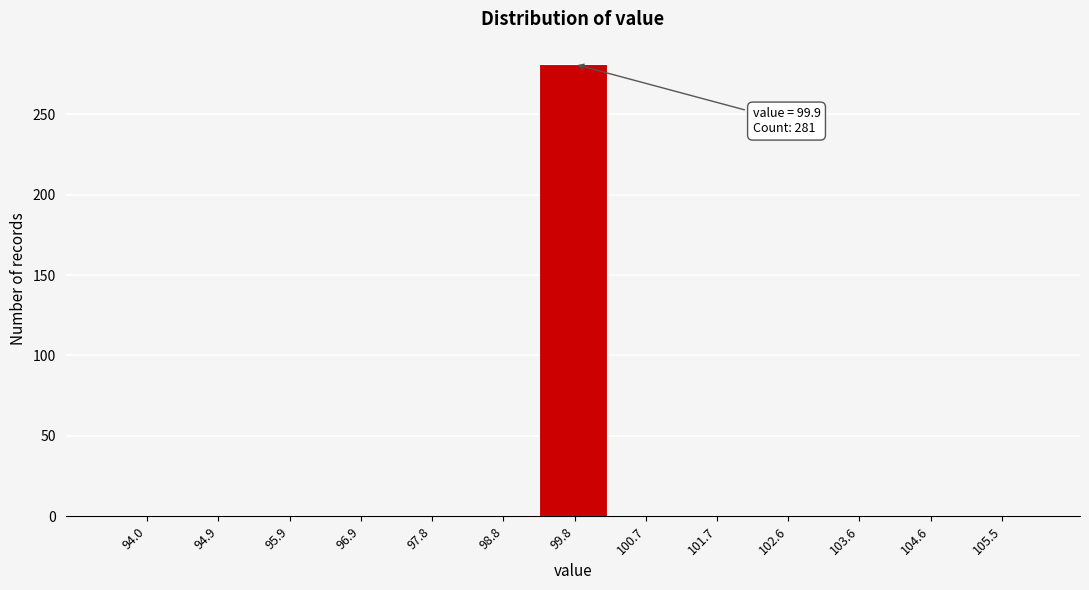

Over which range of the x-axis is the bar tallest?

99.3 to 100.2